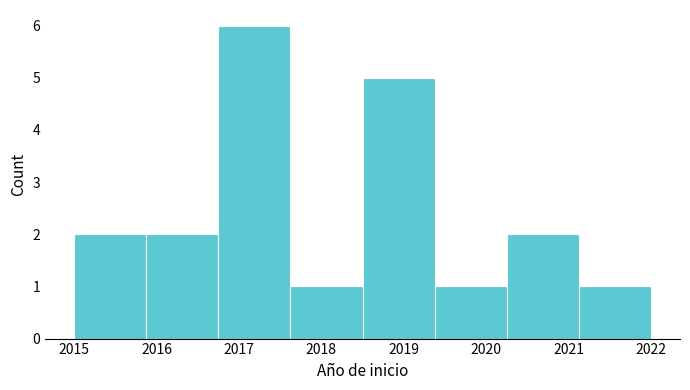

Over which range of the x-axis is the bar tallest?

2016.8 to 2017.6